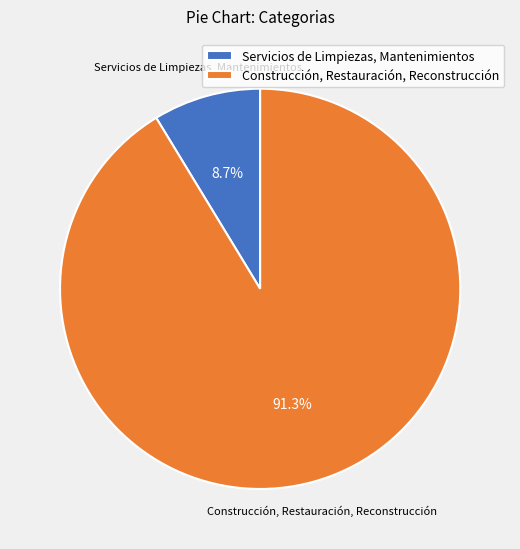

What is the ratio of the value at Servicios de Limpiezas, Mantenimientos to the value at Construcción, Restauración, Reconstrucción?

0.1